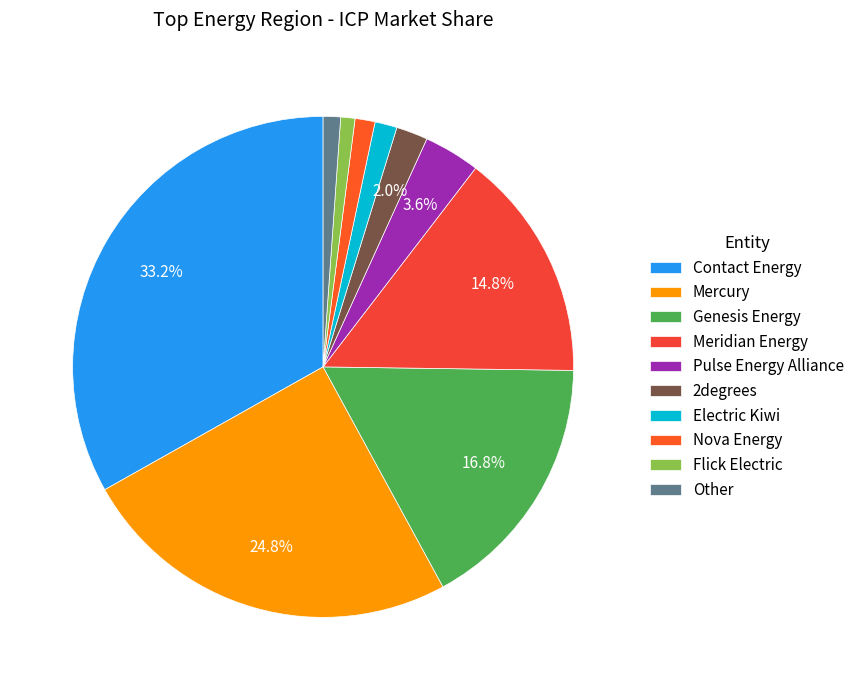

To the nearest percent, what is the difference between the largest and smallest slice percentages?

32%